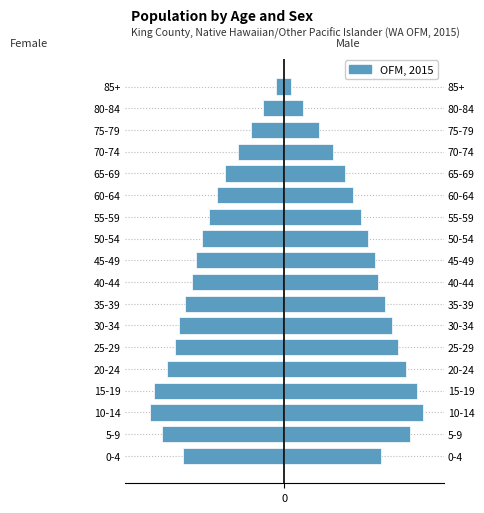

What value does the data have at 10-14, to the nearest 5?

-160